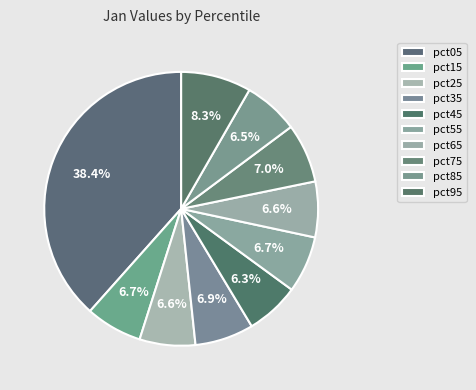

How many slices are in this pie chart?

10